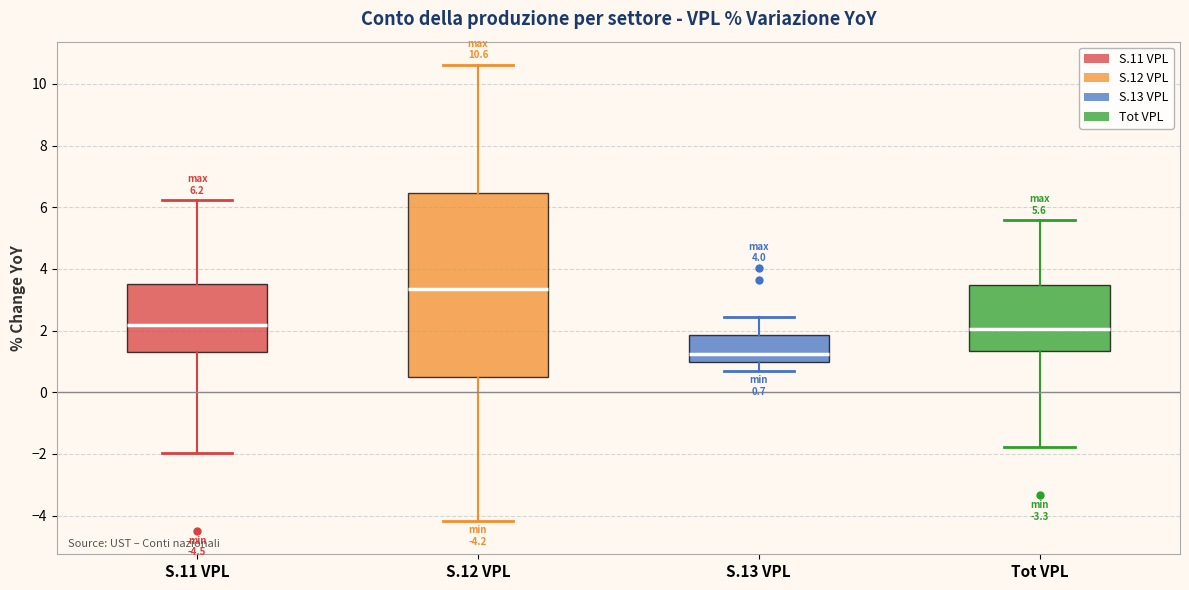

Which box has the highest median line?

S.12 VPL